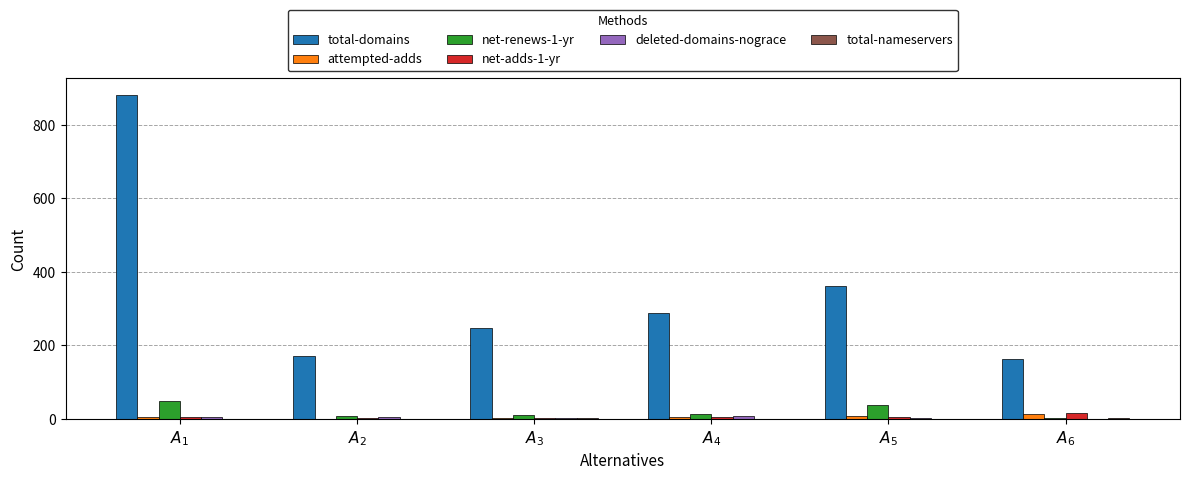

How many groups of bars are there?

6